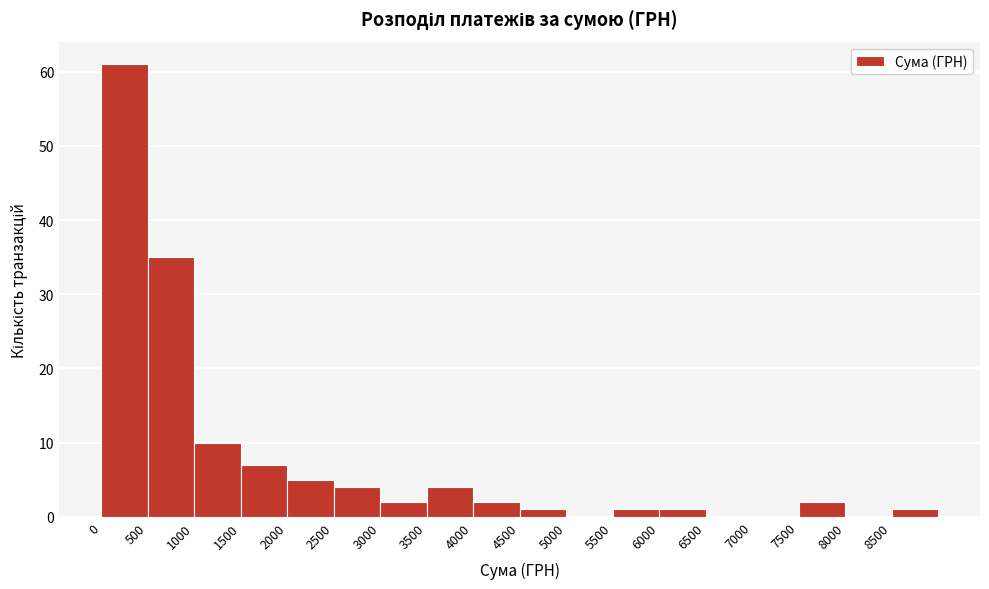

Reading left to right, transcribe this chart: for each bar, give the range it covers on the x-axis and its height. The values are not printed on the chart, so give them approximately, as read against the axis.

0 to 500: 61
500 to 1000: 35
1000 to 1500: 10
1500 to 2000: 7
2000 to 2500: 5
2500 to 3000: 4
3000 to 3500: 2
3500 to 4000: 4
4000 to 4500: 2
4500 to 5000: 1
5000 to 5500: 0
5500 to 6000: 1
6000 to 6500: 1
6500 to 7000: 0
7000 to 7500: 0
7500 to 8000: 2
8000 to 8500: 0
8500 to 9000: 1